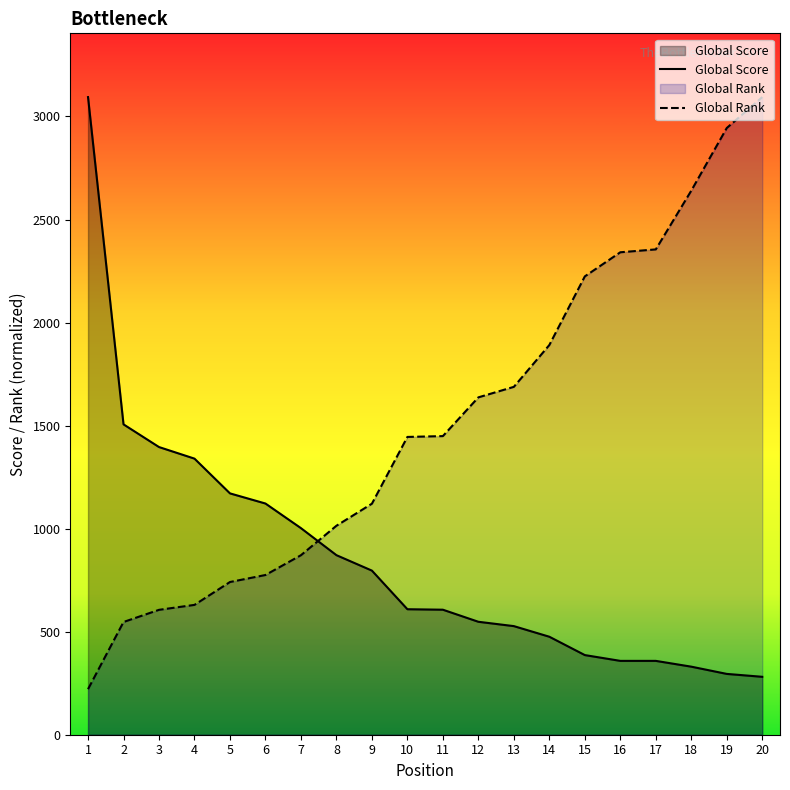

What value does the Global Rank series have at 14?

1891.0